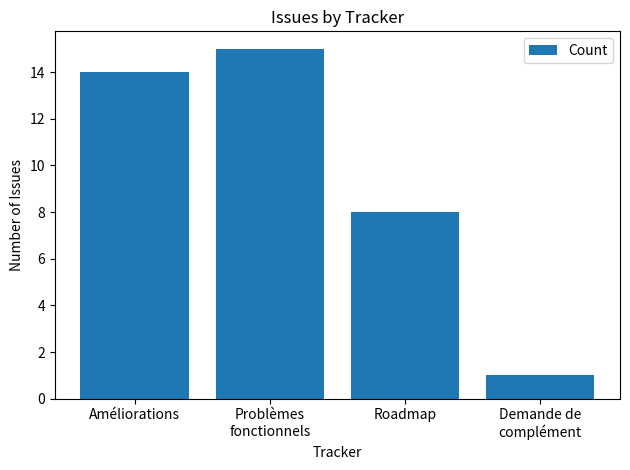

At which category does the chart reach its peak across all series?

Problèmes
fonctionnels